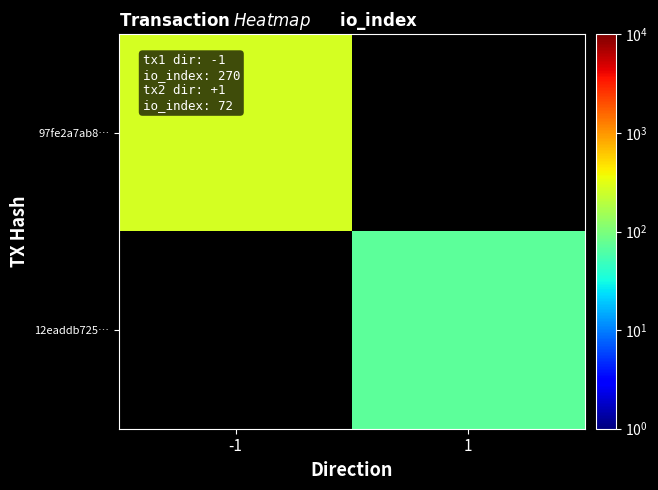

Is it true that 12eaddb725… equals 72.0 at 1?

True